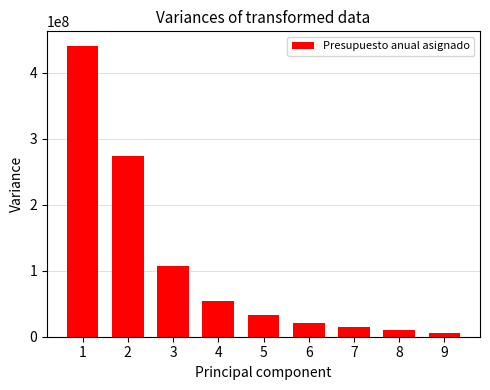

Count the number of values greater than 33337933.

5